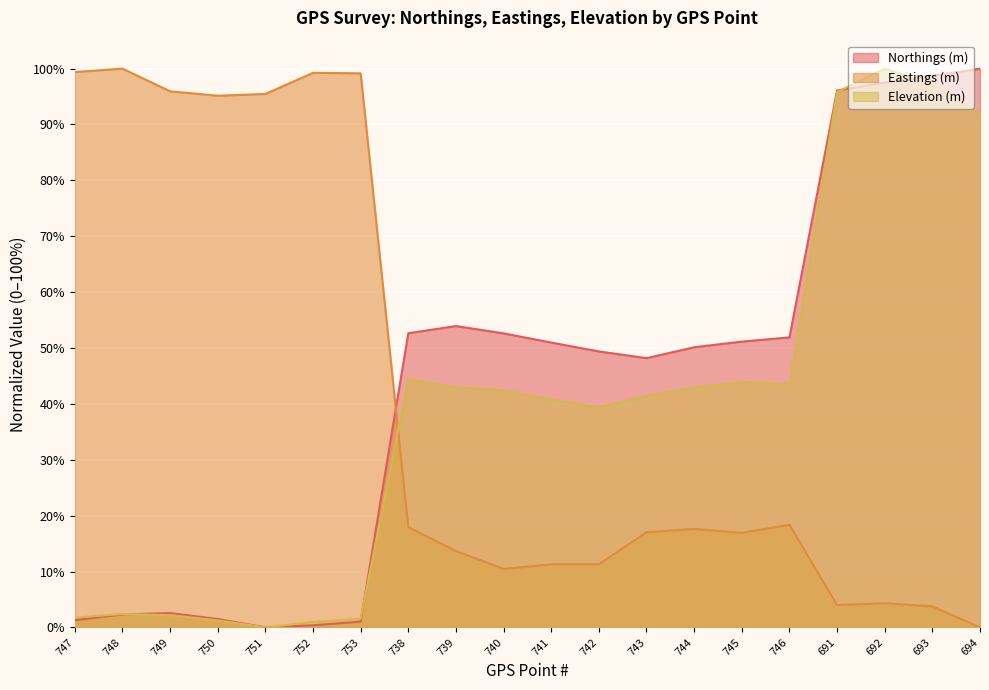

Where is the first local maximum for Elevation (m)?

748